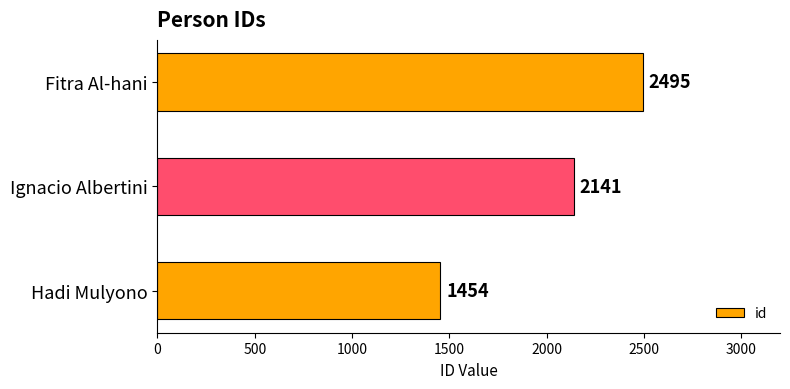

Where is the data nearest to the value 1974?

Ignacio Albertini